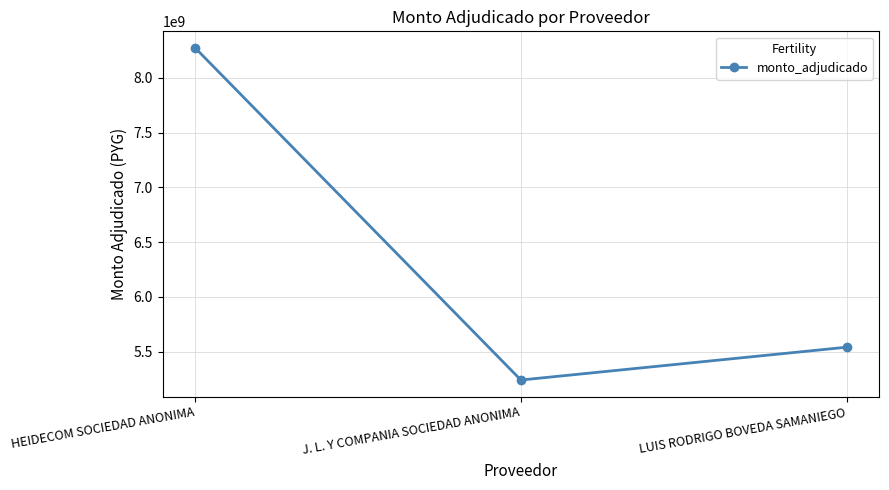

Rank the categories by value from highest to lowest.

HEIDECOM SOCIEDAD ANONIMA, LUIS RODRIGO BOVEDA SAMANIEGO, J. L. Y COMPANIA SOCIEDAD ANONIMA